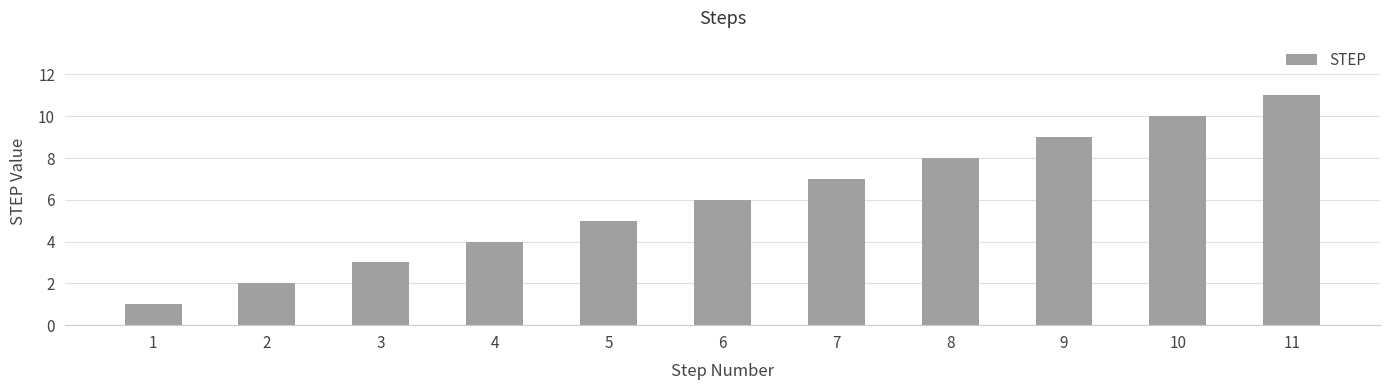

What is the value of the 11th bar from the left?

11